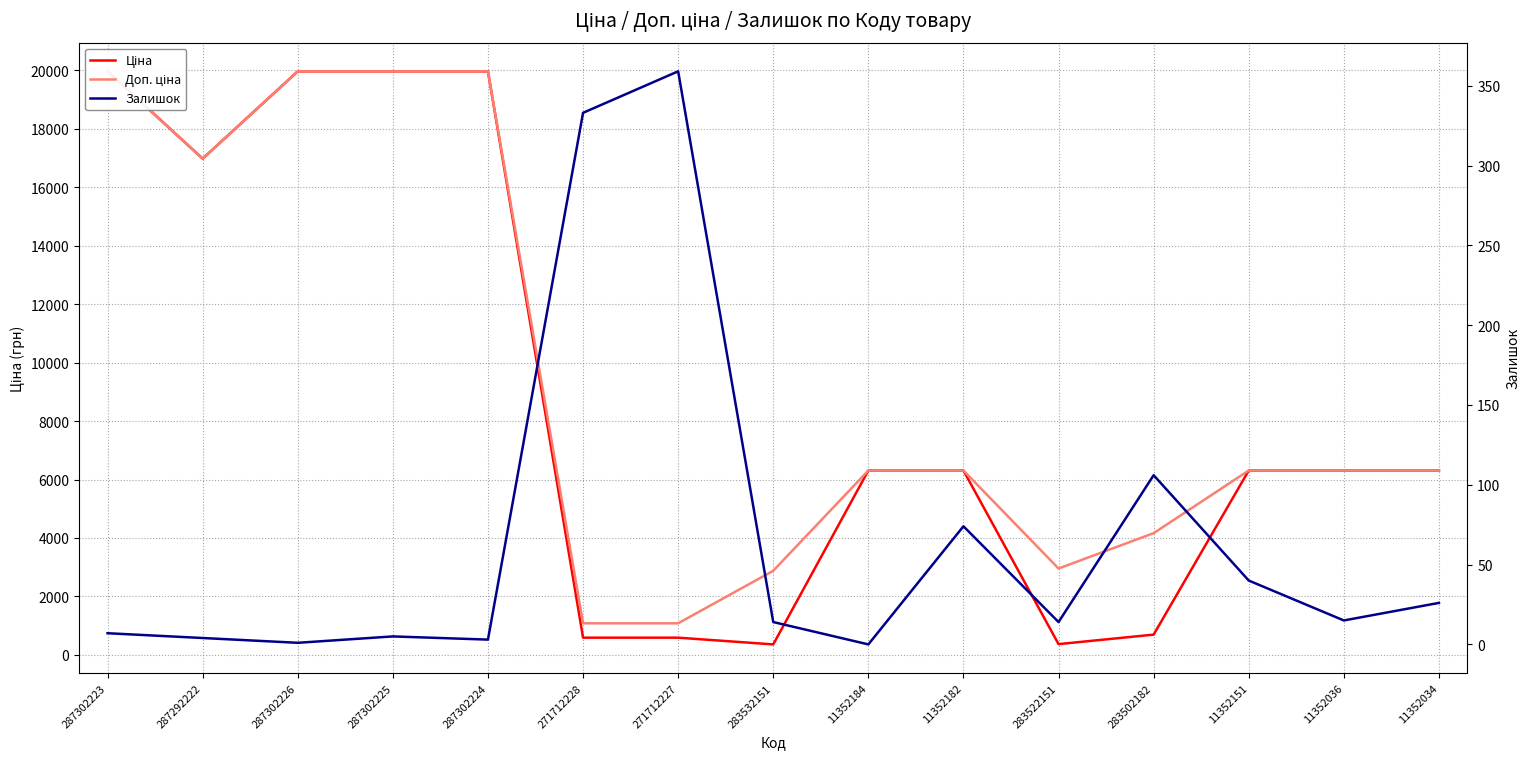

True or false: Доп. ціна and Ціна intersect in this chart.

False